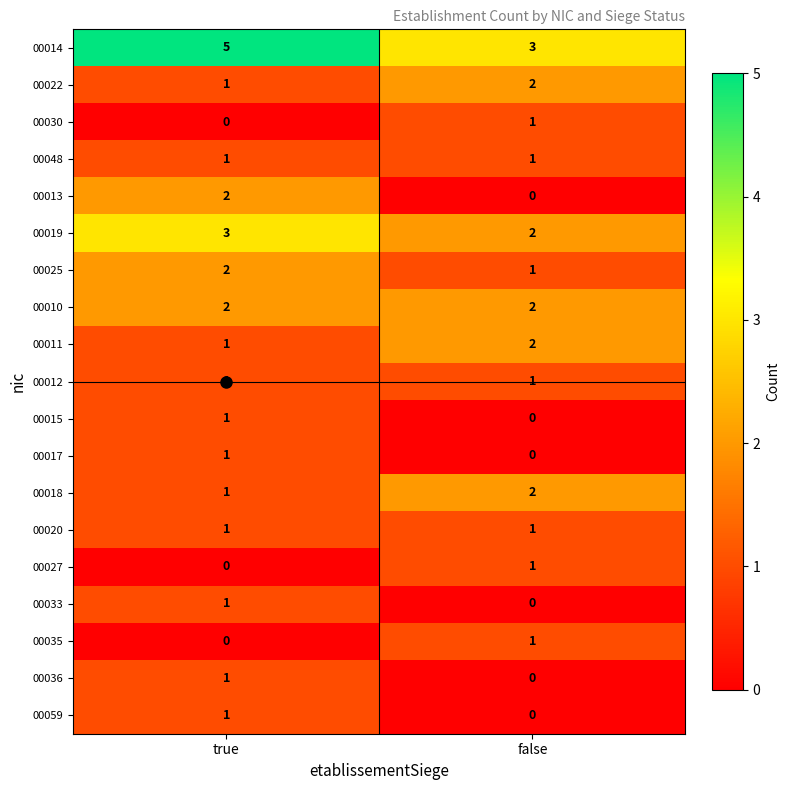

What is the sum of the 00011 values at false and true?

3